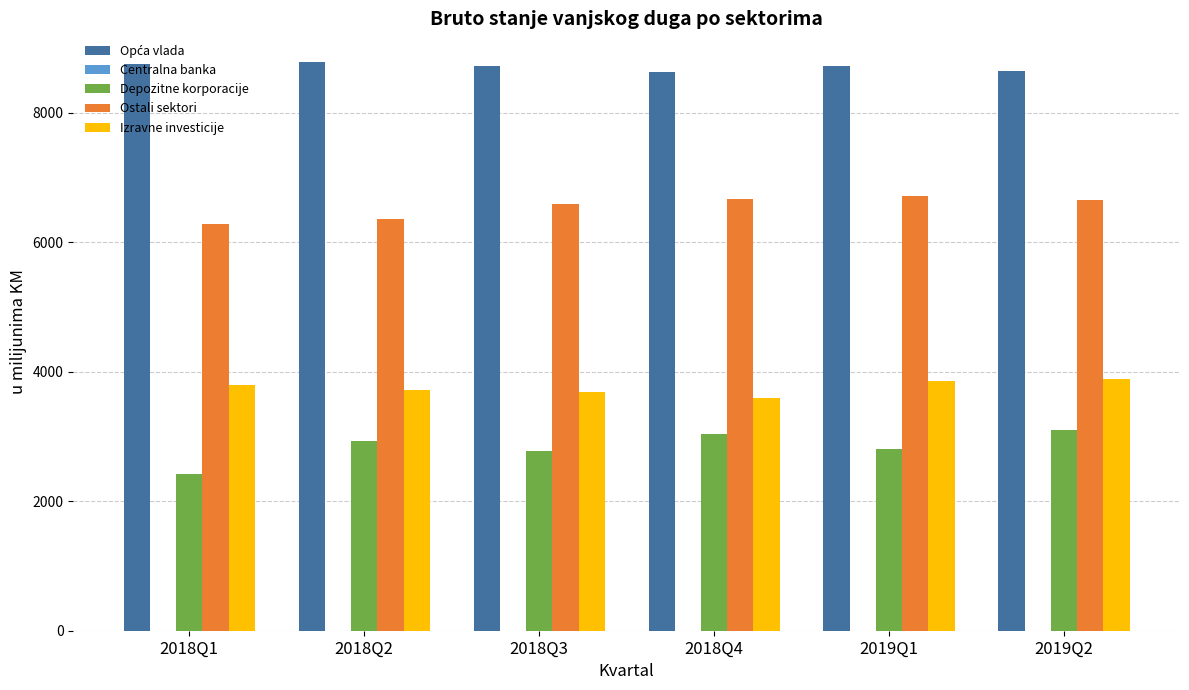

What is the highest value of the Izravne investicije series?

3884.5